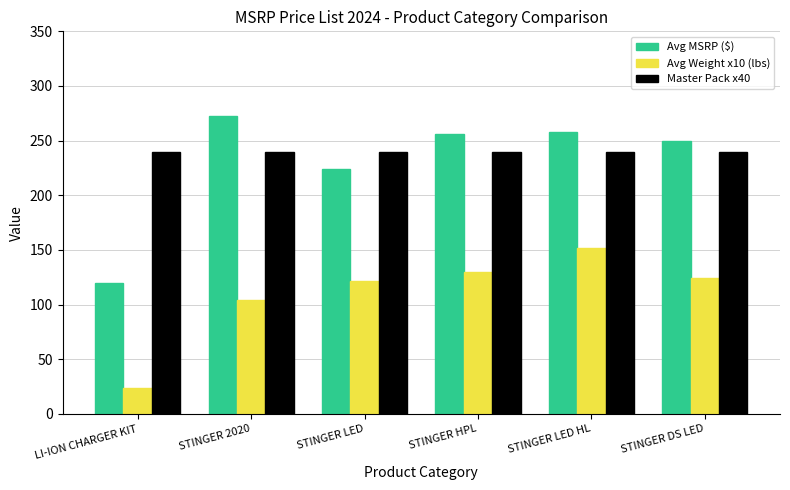

Reading left to right, transcribe all the data shown in this chart.

Avg MSRP ($): 119.4	272.7	224.2	255.8	257.7	249.9
Avg Weight x10 (lbs): 23.7	104.1	121.4	130.1	152.2	124.2
Master Pack x40: 240.0	240.0	240.0	240.0	240.0	240.0